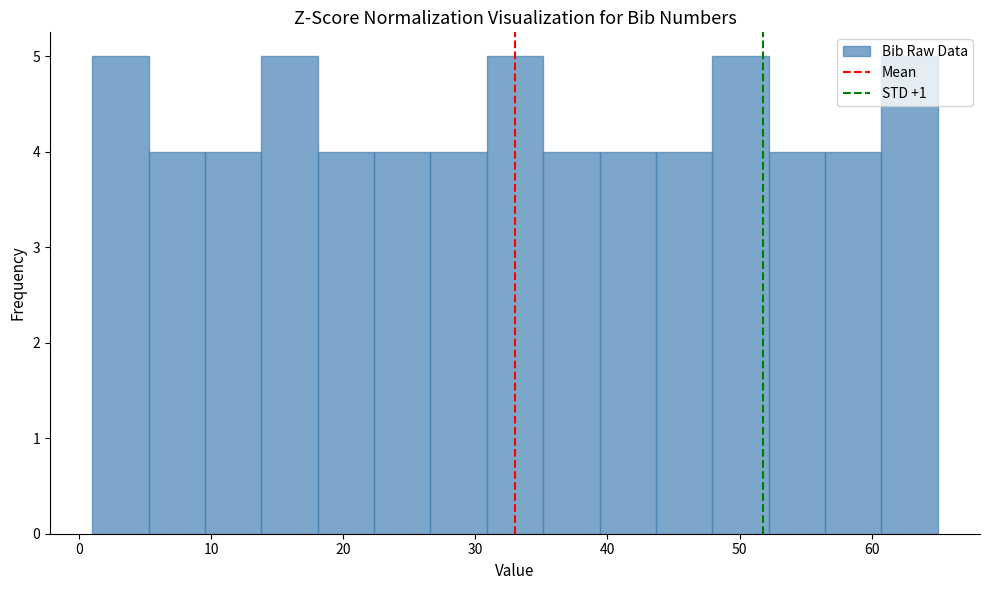

Reading left to right, transcribe this chart: for each bar, give the range it covers on the x-axis and its height. Neither the bar edges nor the heights are printed on the chart, so give them approximately, as read against the axes.

1 to 5: 5
5 to 10: 4
10 to 14: 4
14 to 18: 5
18 to 22: 4
22 to 27: 4
27 to 31: 4
31 to 35: 5
35 to 39: 4
39 to 44: 4
44 to 48: 4
48 to 52: 5
52 to 56: 4
56 to 61: 4
61 to 65: 5